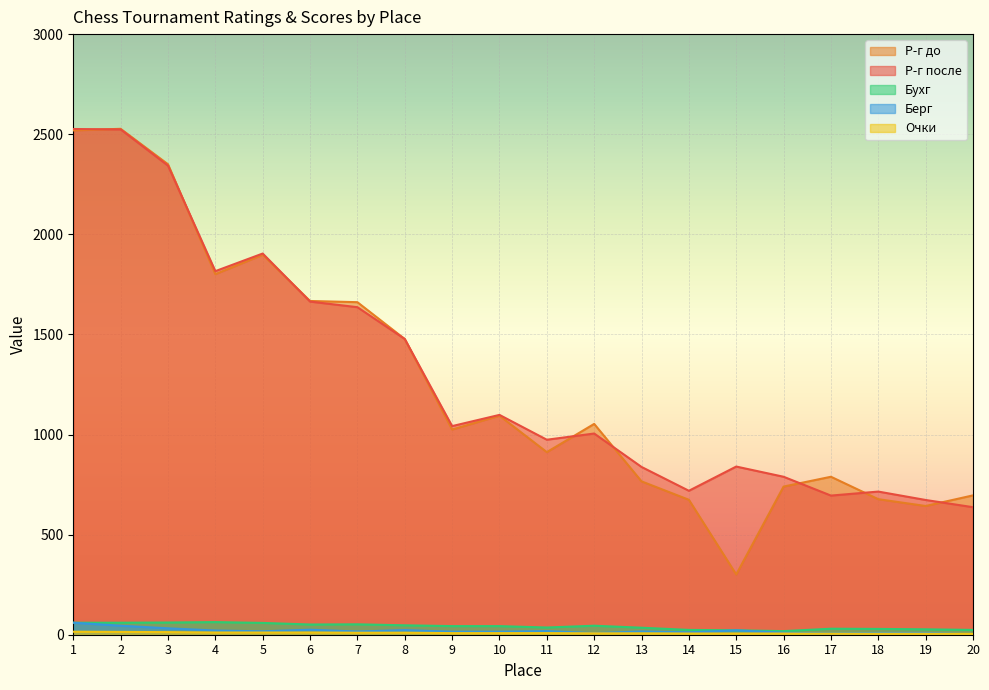

Does the chart display data point markers on the line(s)?

No